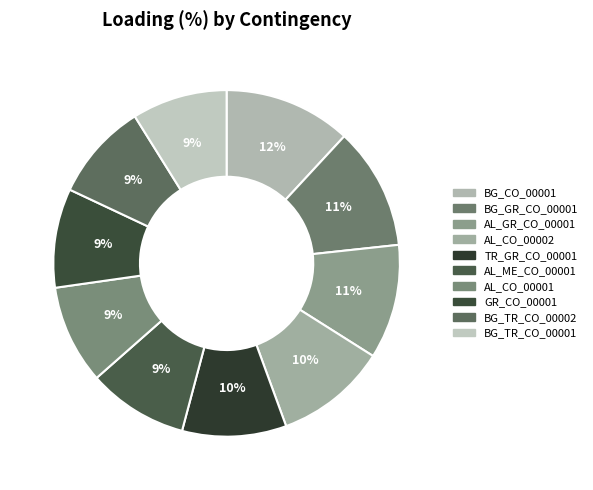

Count the number of slices in the pie.

10